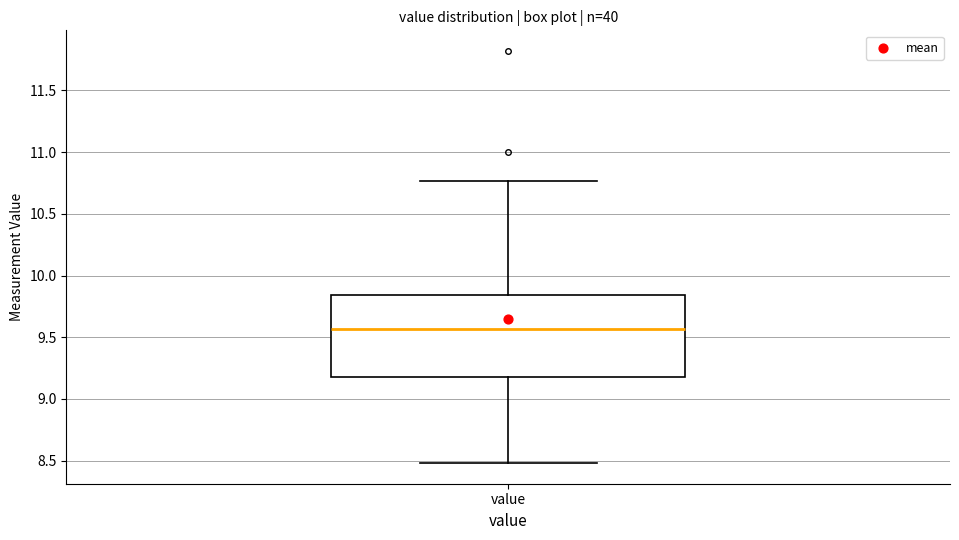

Transcribe this box plot: give where the median line is, the range the box spans, and where the two whiskers end, as read against the y-axis. The values are not printed on the chart, so give them approximately, as read against the axis.

median 9.55, box 9.20 to 9.85, whiskers 8.50 to 10.75